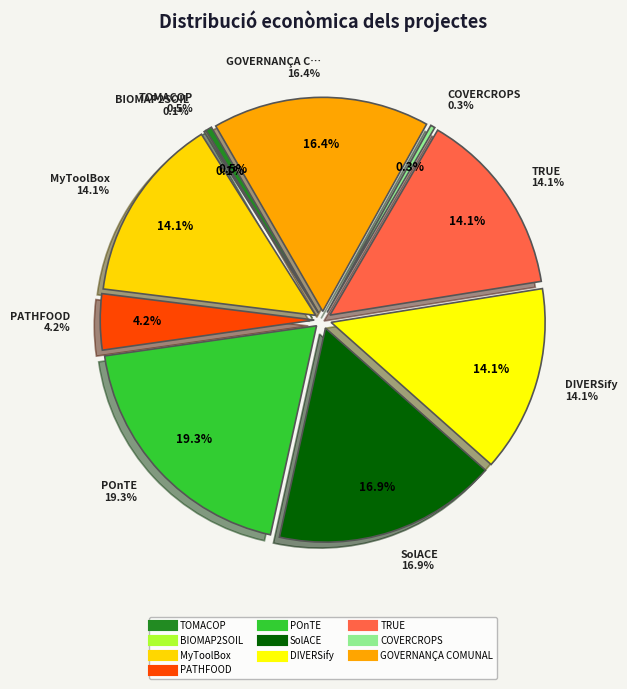

Count the number of slices in the pie.

10